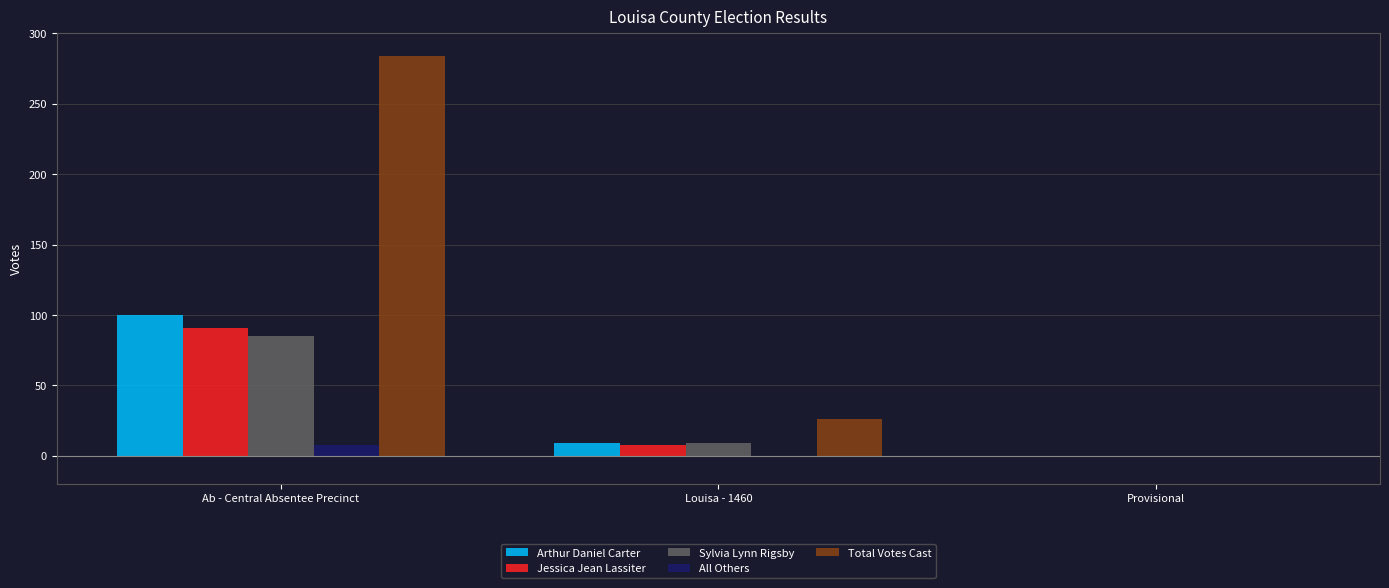

Which series has the largest total across all categories?

Total Votes Cast